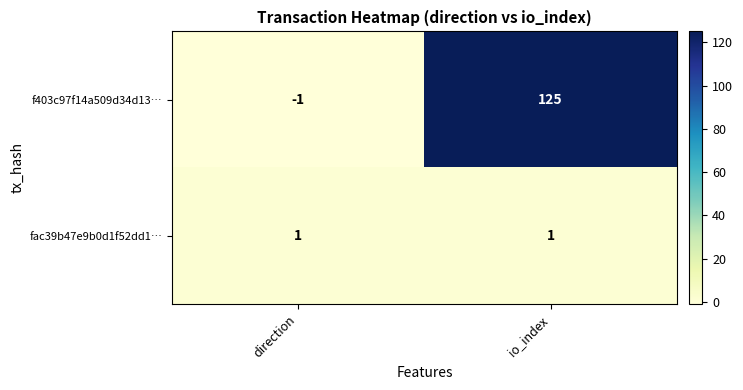

Which series has the largest total across all categories?

f403c97f14a509d34d13…